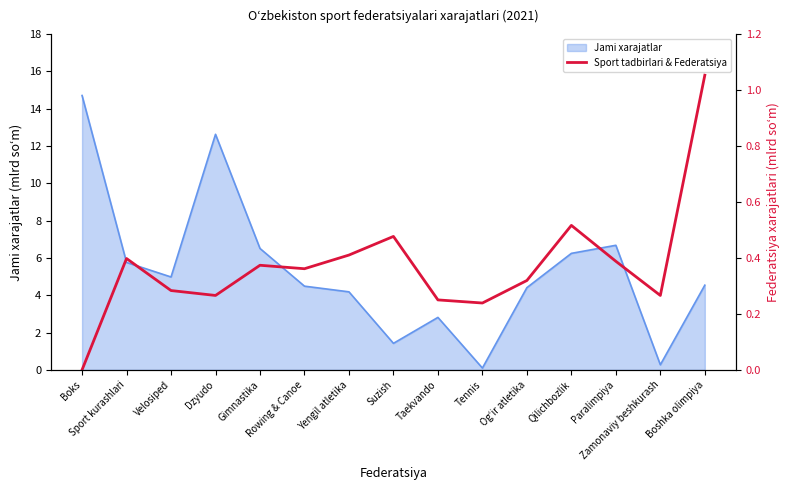

How many points are lower than both their immediate neighbors (excluding endpoints)?

4